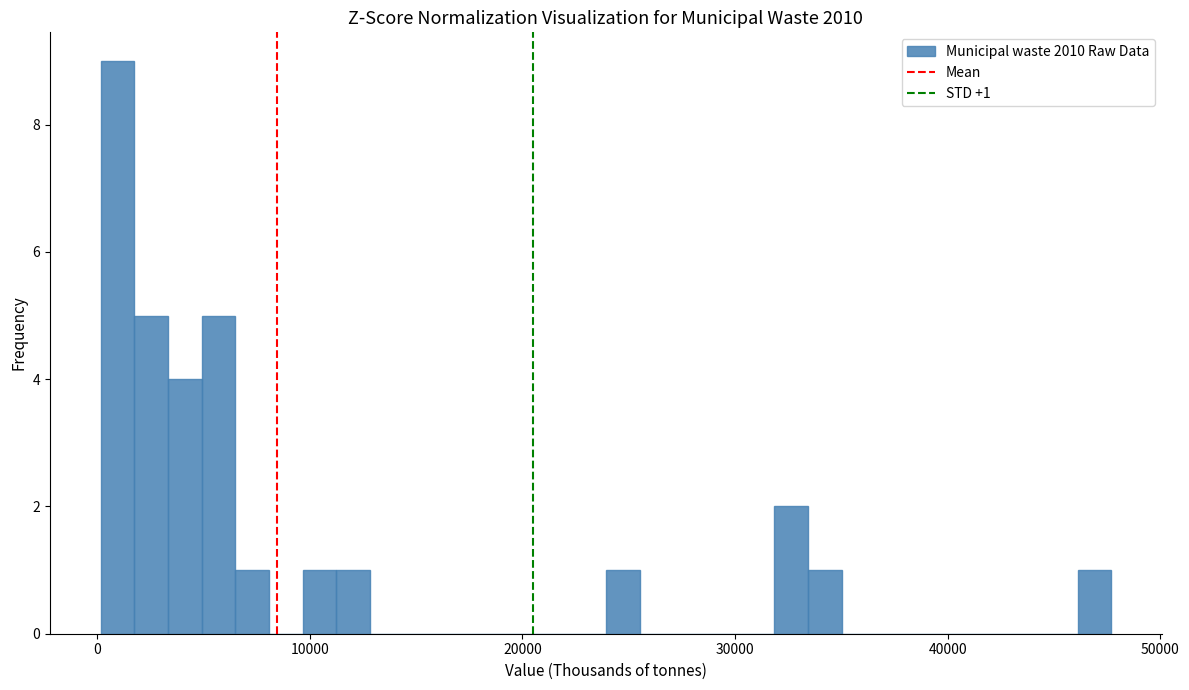

Around what value on the x-axis is the tallest bar? Give the approximate position of its centre, as read against the axis.

1000